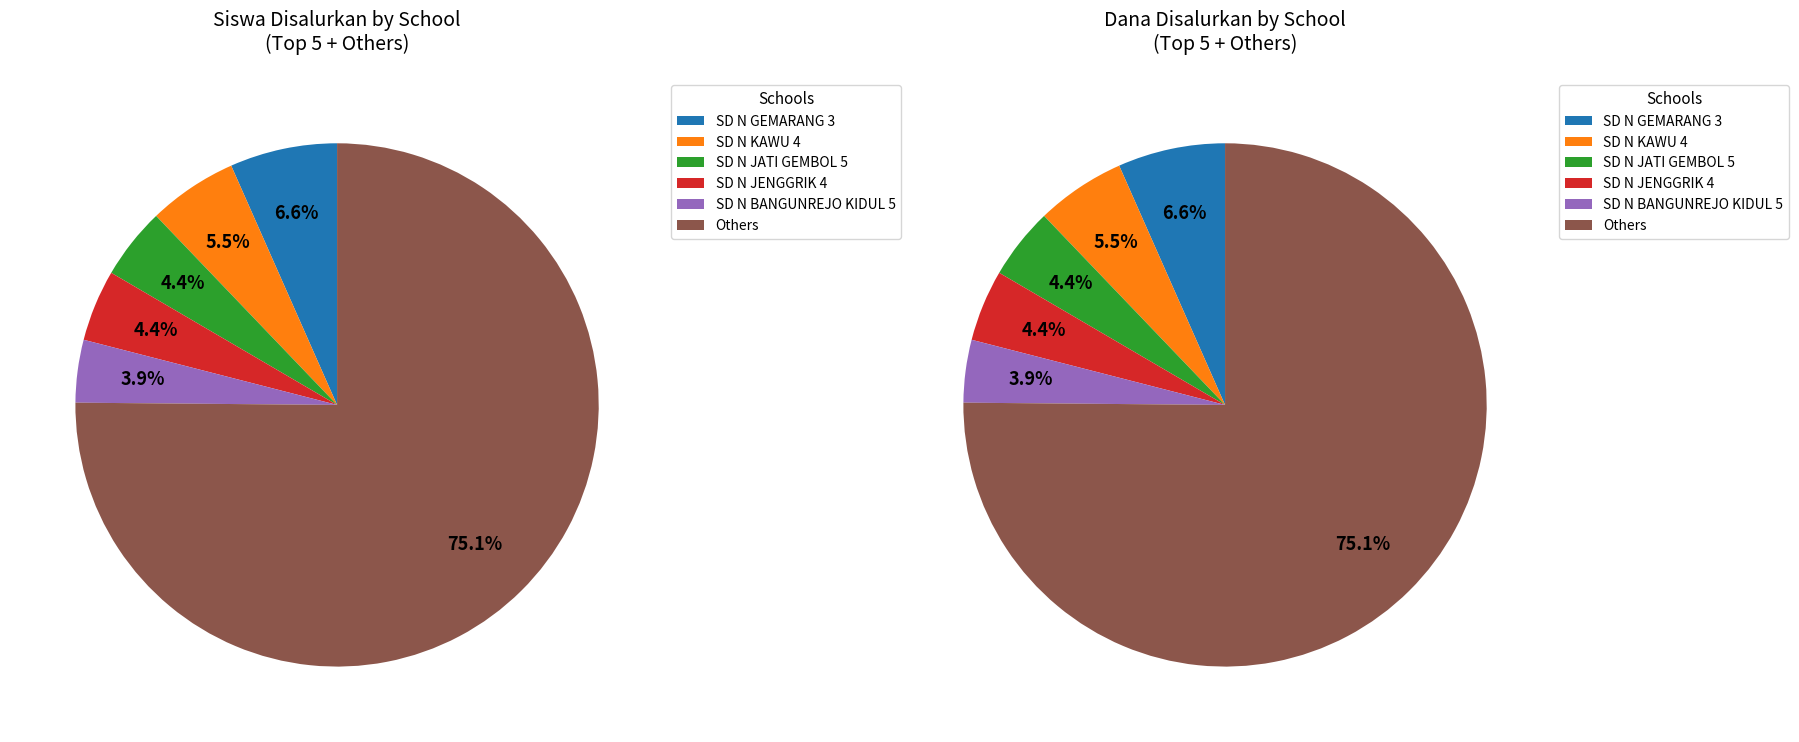

Do SD N JATI GEMBOL 1 and SD N JENGGRIK 4 together represent more than half of the pie?

No